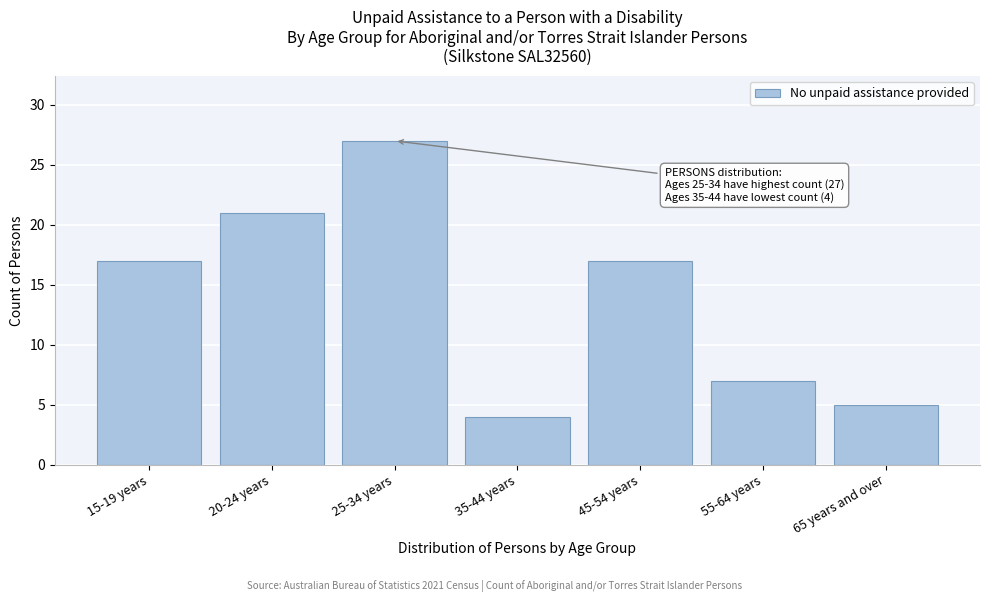

Reading right to left, what are all the values shown in this chart?

65 years and over=5	55-64 years=7	45-54 years=17	35-44 years=4	25-34 years=27	20-24 years=21	15-19 years=17